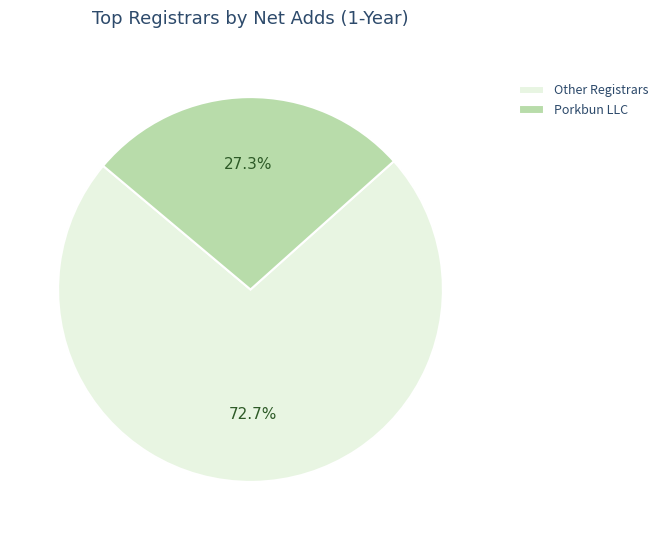

What is the largest slice in the pie chart?

Other Registrars